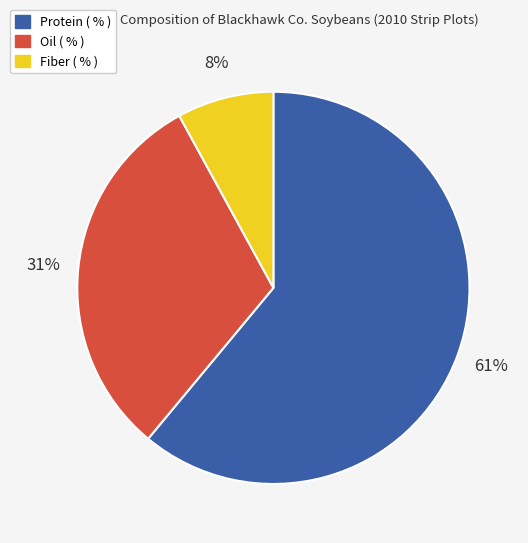

What is the largest slice in the pie chart?

Protein ( % )